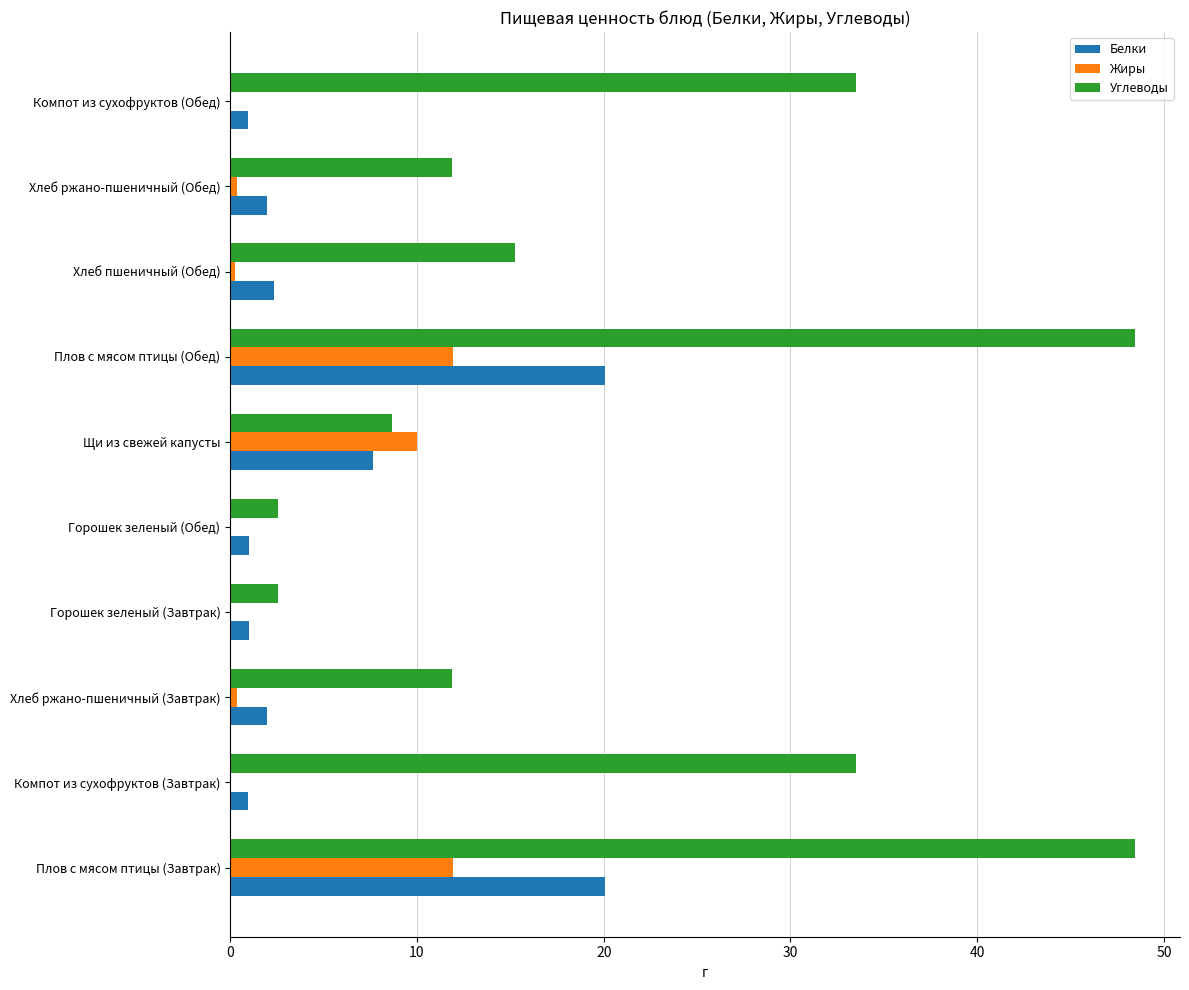

Which series has the largest total across all categories?

Углеводы